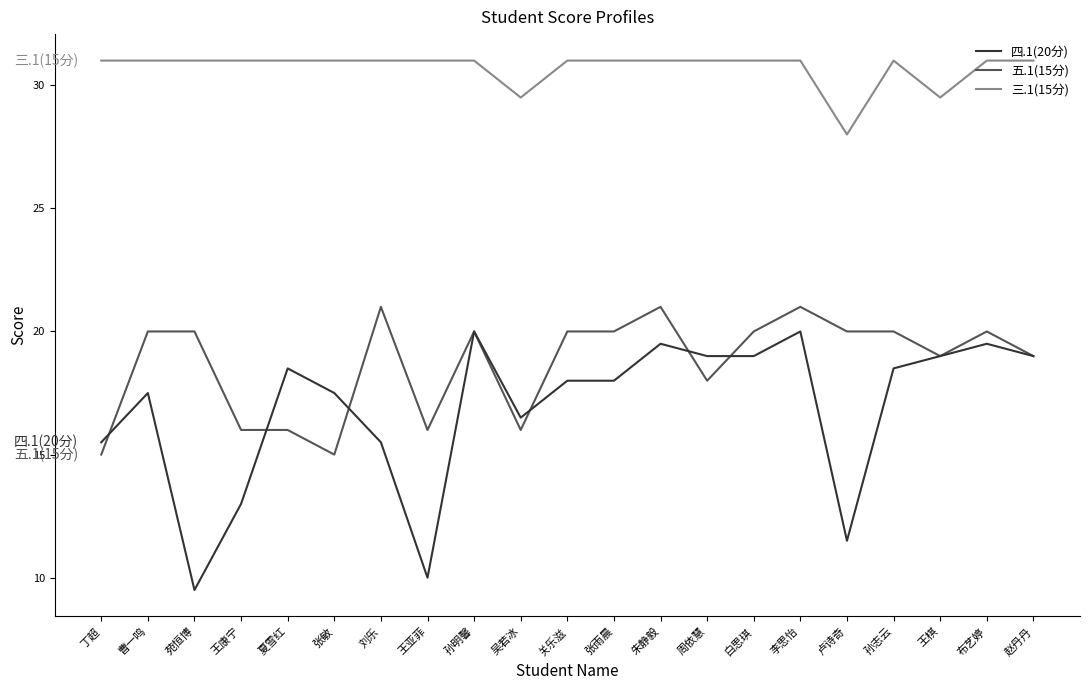

Reading left to right, list all the values displayed in this chart.

四.1(20分): 15.5	17.5	9.5	13.0	18.5	17.5	15.5	10.0	20.0	16.5	18.0	18.0	19.5	19.0	19.0	20.0	11.5	18.5	19.0	19.5	19.0
五.1(15分): 15.0	20.0	20.0	16.0	16.0	15.0	21.0	16.0	20.0	16.0	20.0	20.0	21.0	18.0	20.0	21.0	20.0	20.0	19.0	20.0	19.0
三.1(15分): 31.0	31.0	31.0	31.0	31.0	31.0	31.0	31.0	31.0	29.5	31.0	31.0	31.0	31.0	31.0	31.0	28.0	31.0	29.5	31.0	31.0